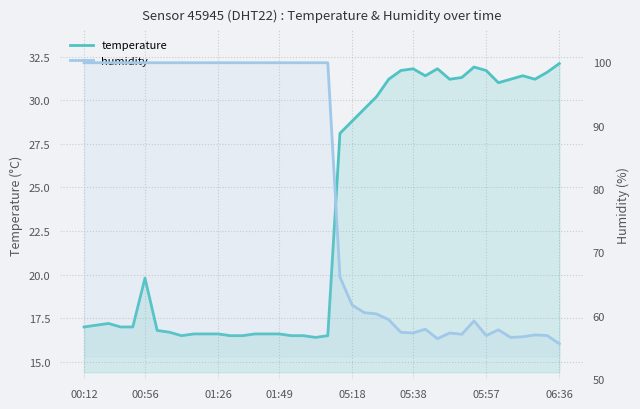

At which category does humidity reach its first local valley?

05:38